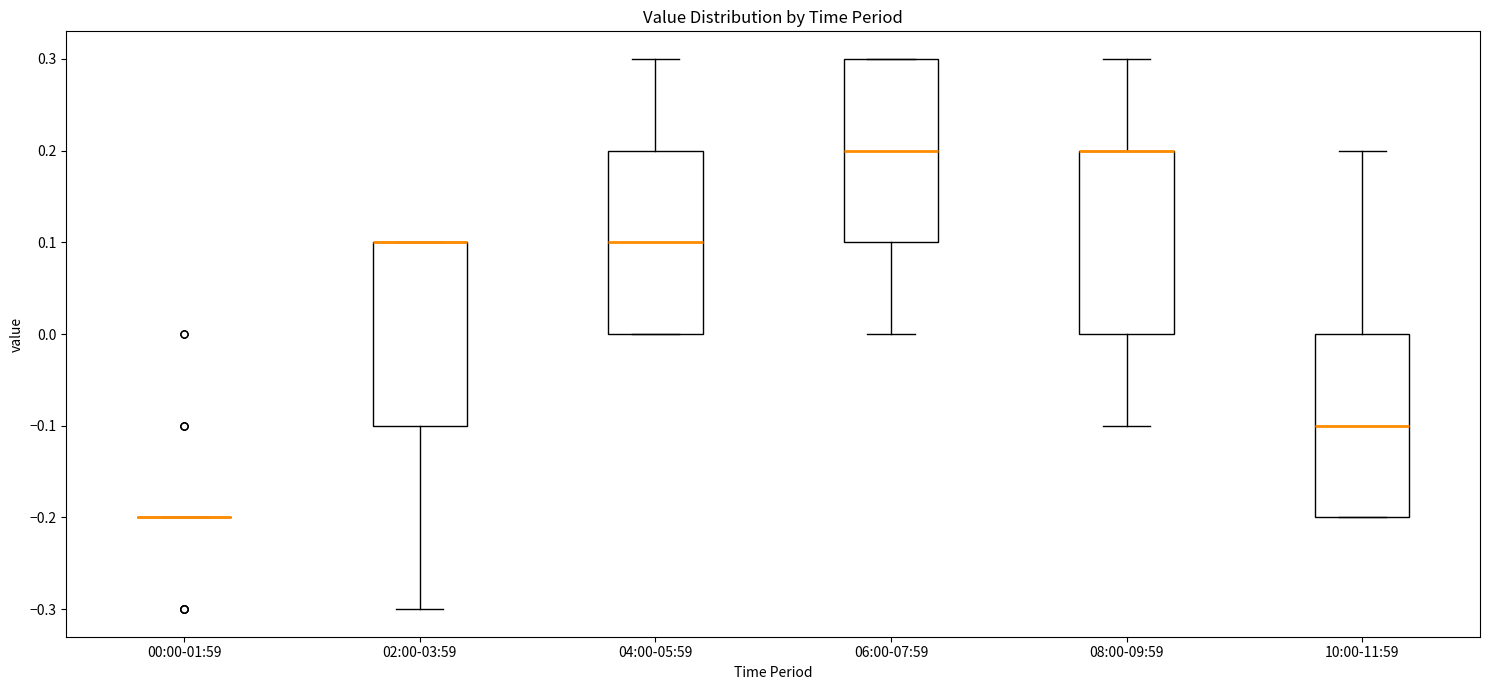

Reading left to right, transcribe this box plot: for each box, give where its median line is, the range the box spans, and where its two whiskers end, as read against the y-axis. The values are not printed on the chart, so give them approximately, as read against the axis.

00:00-01:59: box collapsed to a line at -0.2, whiskers -0.2 to -0.2
02:00-03:59: median 0.1 (drawn on the box's upper edge), box -0.1 to 0.1, whiskers -0.3 to 0.1
04:00-05:59: median 0.1, box 0.0 to 0.2, whiskers 0.0 to 0.3
06:00-07:59: median 0.2, box 0.1 to 0.3, whiskers 0.0 to 0.3
08:00-09:59: median 0.2 (drawn on the box's upper edge), box 0.0 to 0.2, whiskers -0.1 to 0.3
10:00-11:59: median -0.1, box -0.2 to 0.0, whiskers -0.2 to 0.2